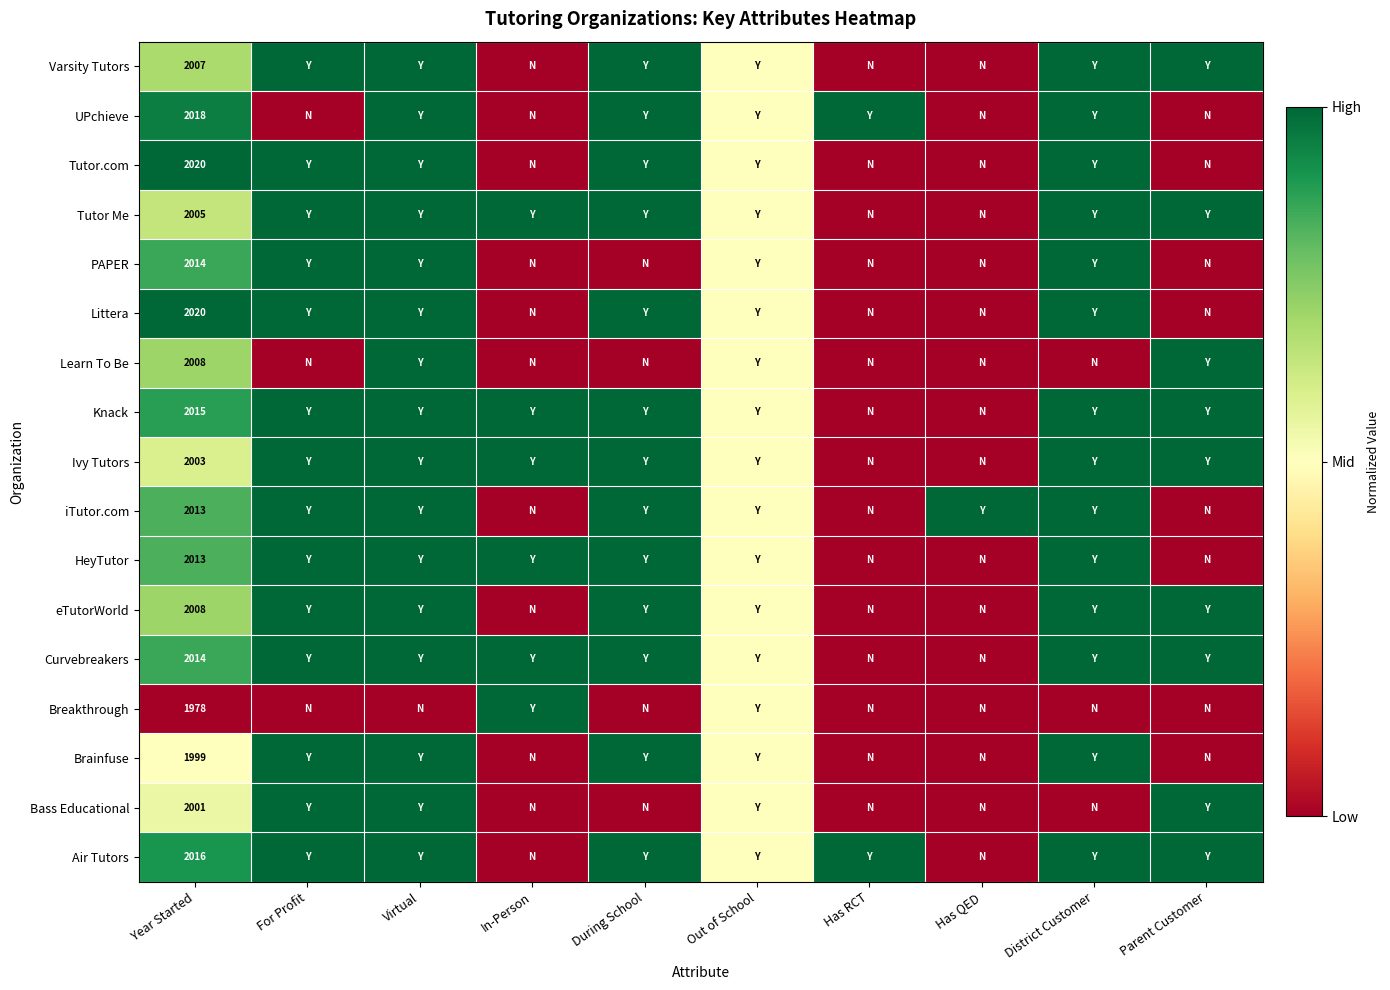

Is it true that Learn To Be equals 1110.8 at Year Started?

False